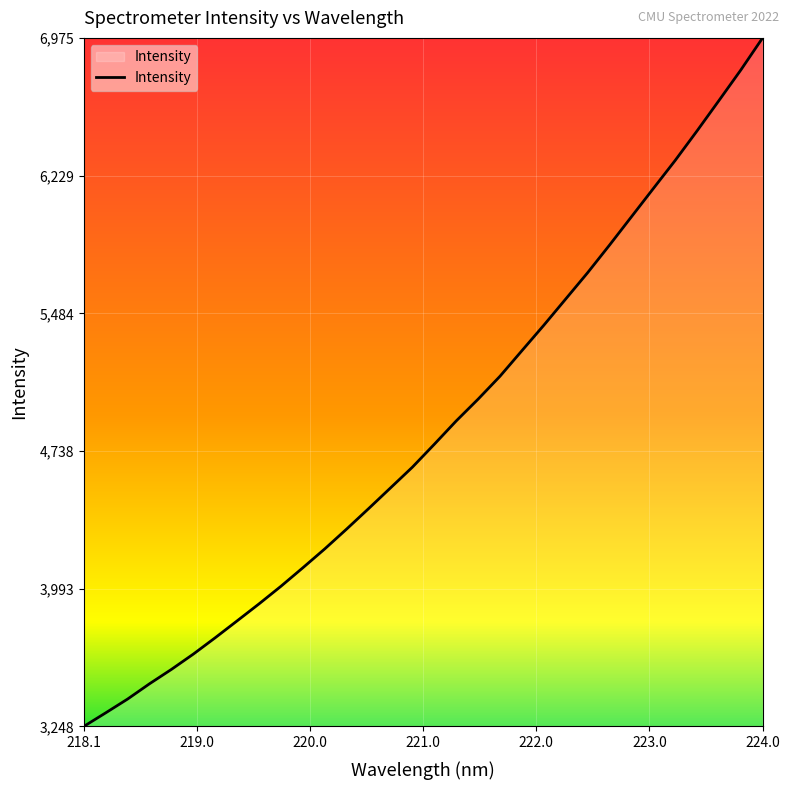

What is the minimum value shown in the chart?

3248.0